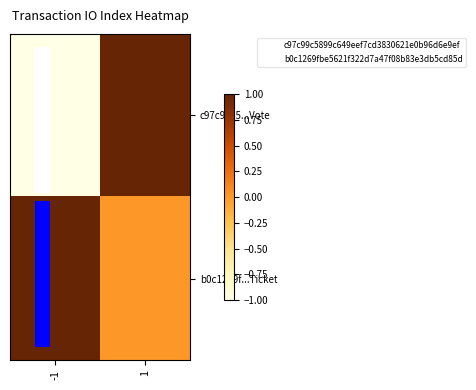

What is the spread (max minus min) of values at 1?

1